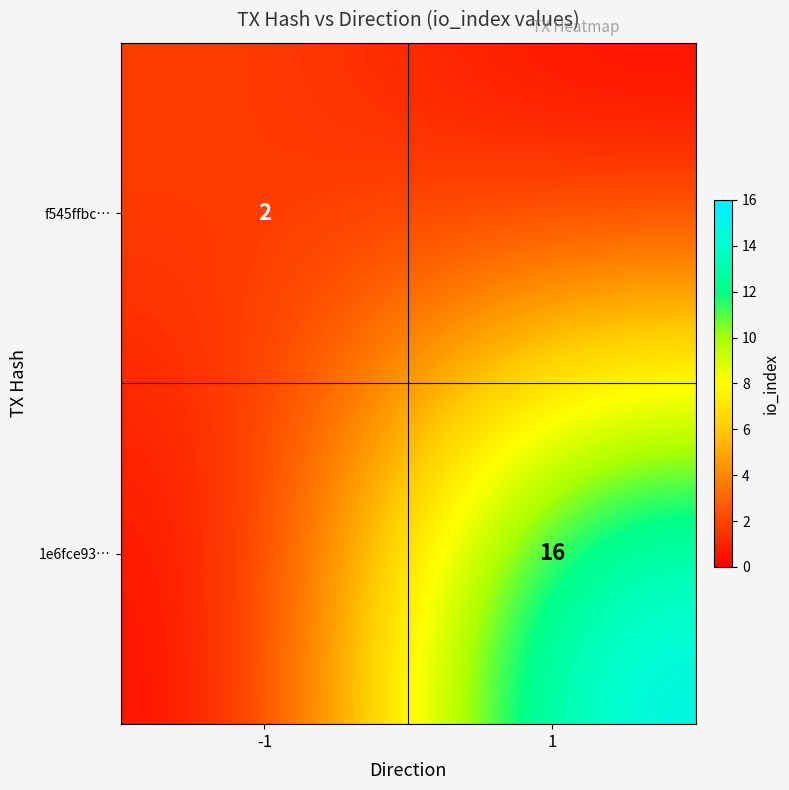

Is the value of 1e6fce93… at 1 greater than the value of f545ffbc… at -1?

Yes